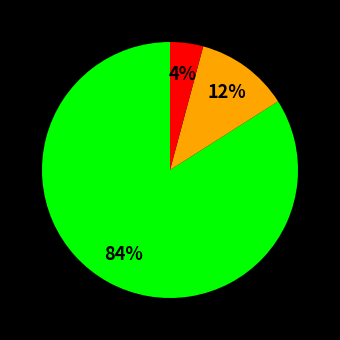

Is there a majority slice in this chart?

Yes